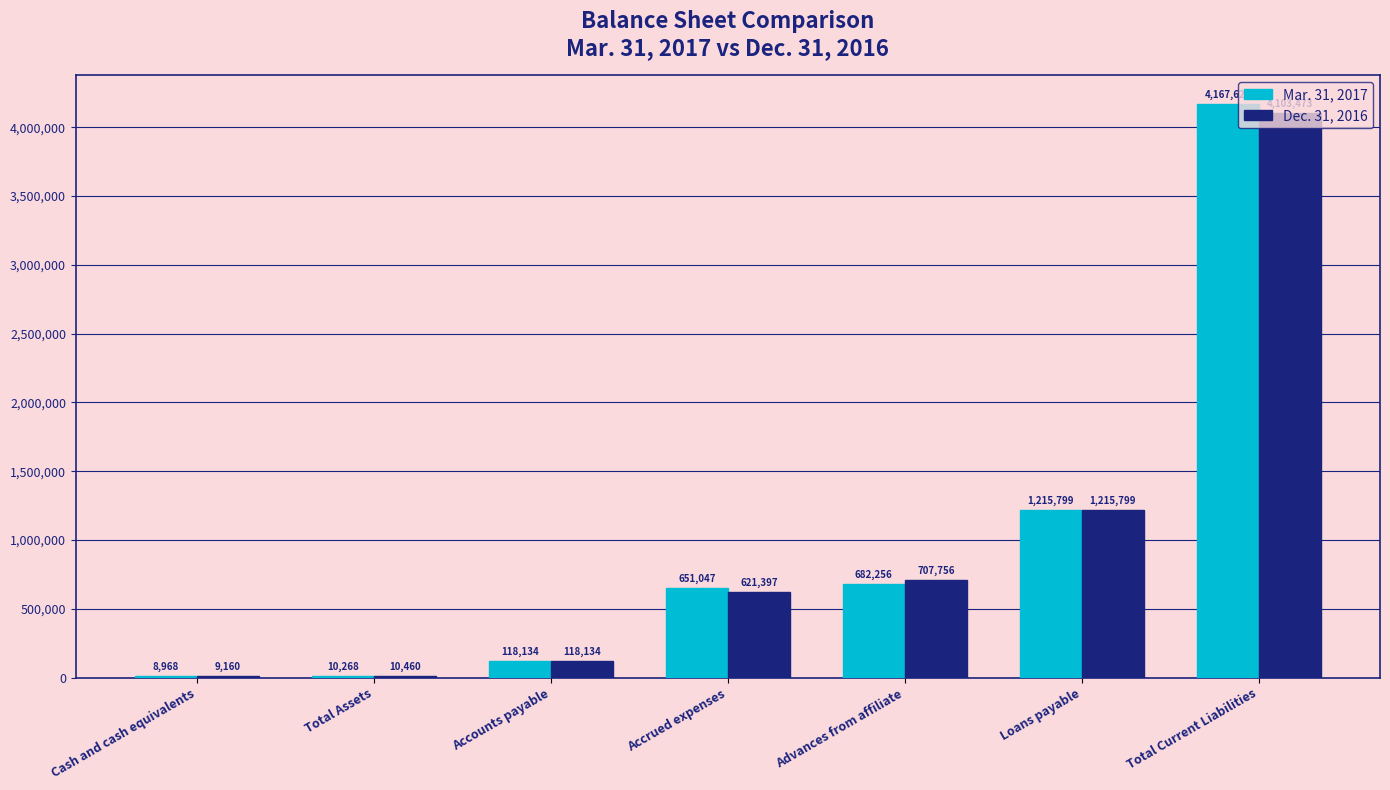

Is the value of Mar. 31, 2017 at Loans payable greater than the value of Dec. 31, 2016 at Total Current Liabilities?

No